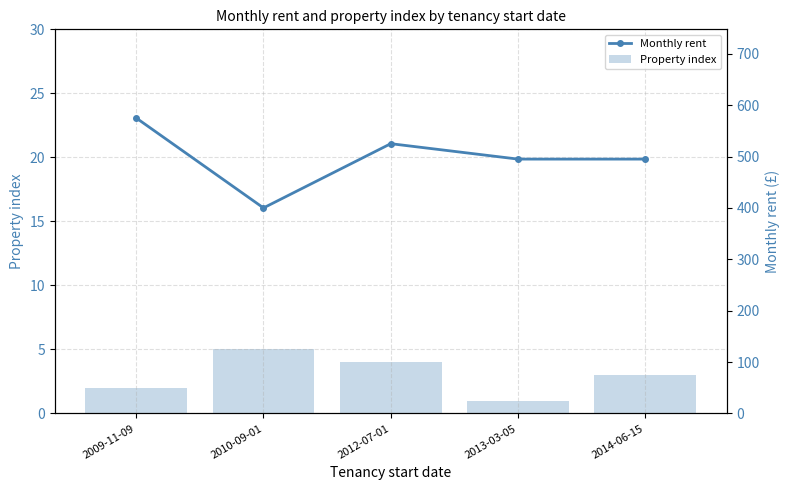

True or false: Monthly rent has a value of 495 at 2014-06-15.

True